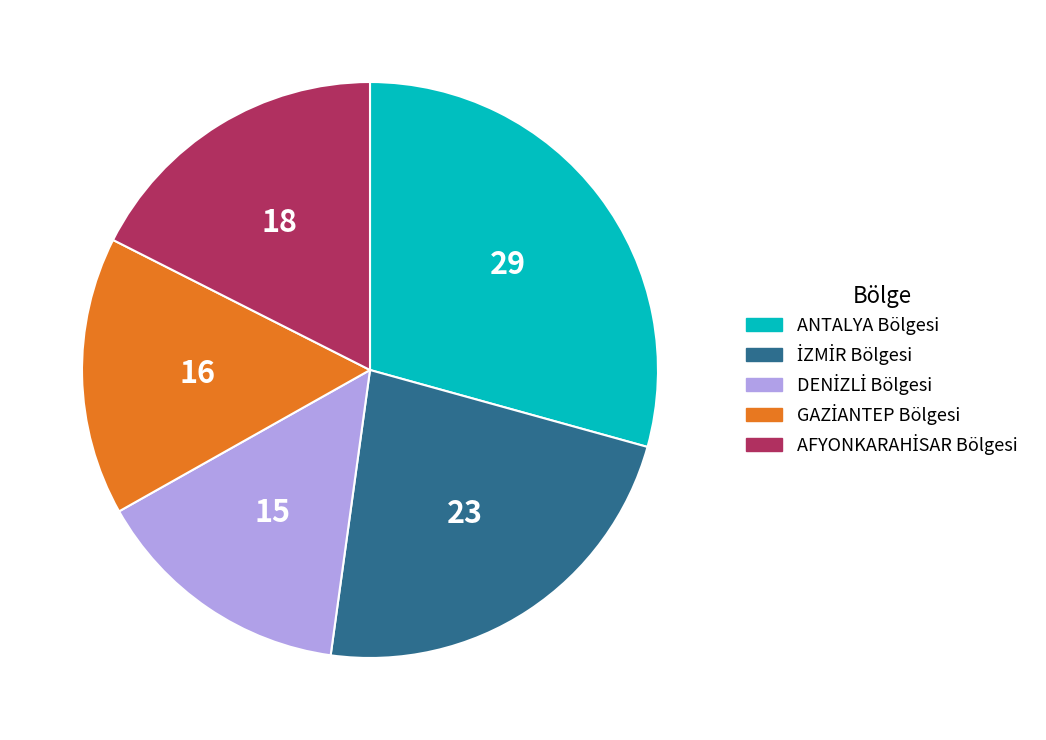

Is it true that ANTALYA Bölgesi is 29% of the pie?

True